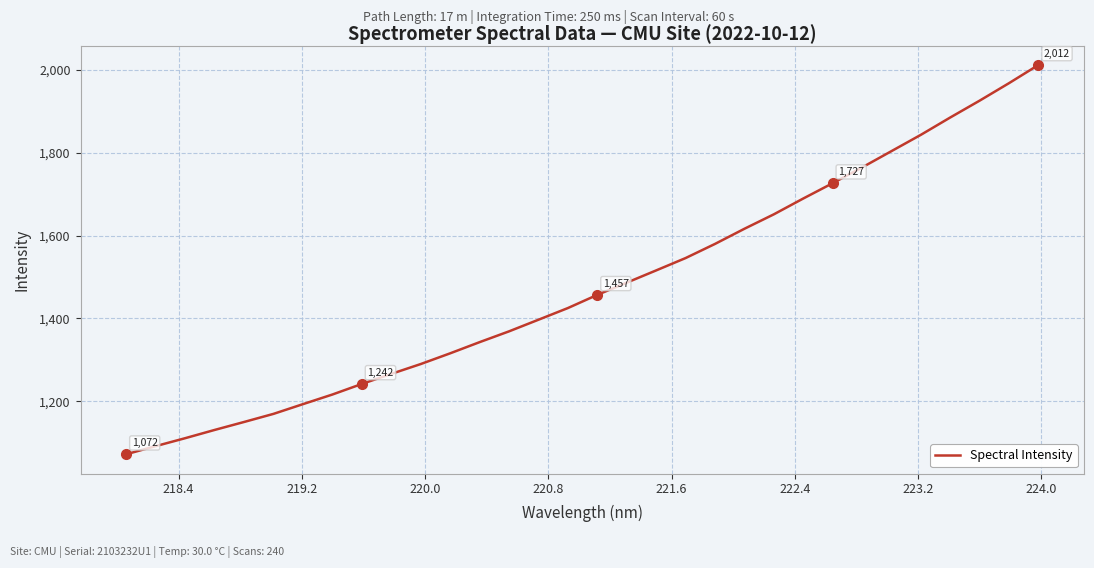

What is the difference between the maximum and minimum values?

940.0